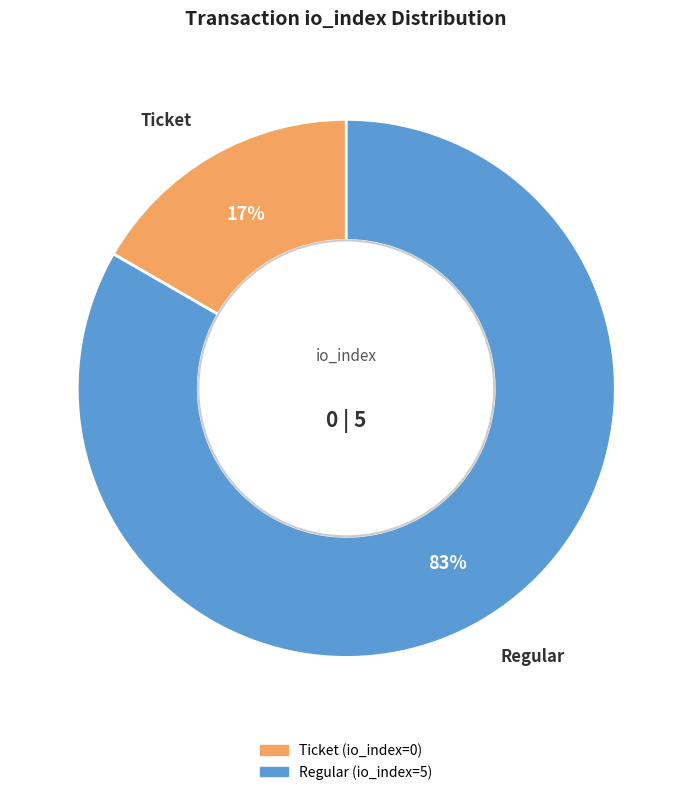

What percentage is the Ticket slice, to the nearest percent?

17%